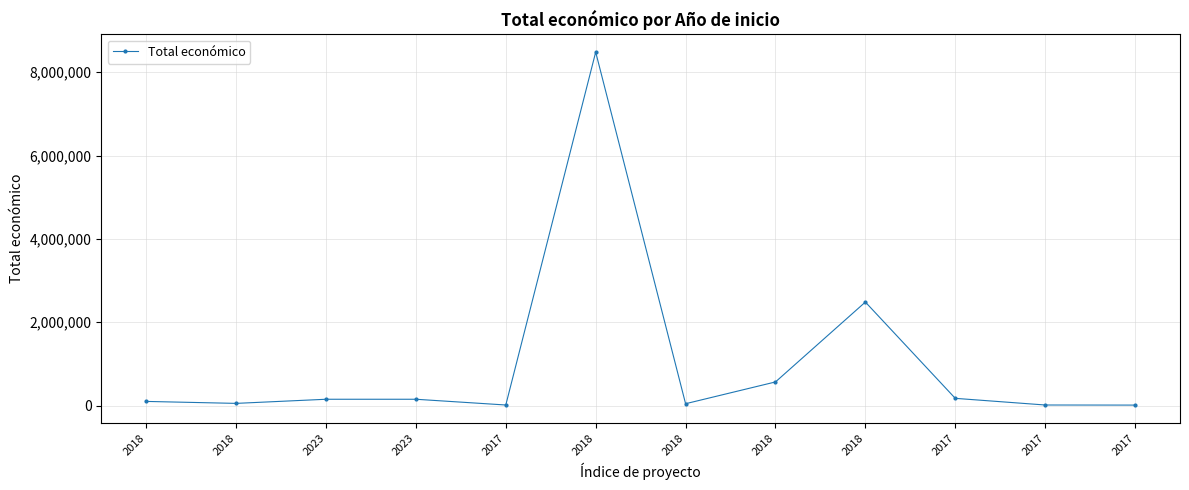

Reading right to left, list all the values displayed in this chart.

9832.0	11976.0	171924.0	2483714.0	565835.0	42845.0	8484999.0	12000.0	150000.0	150000.0	50929.6	98068.8